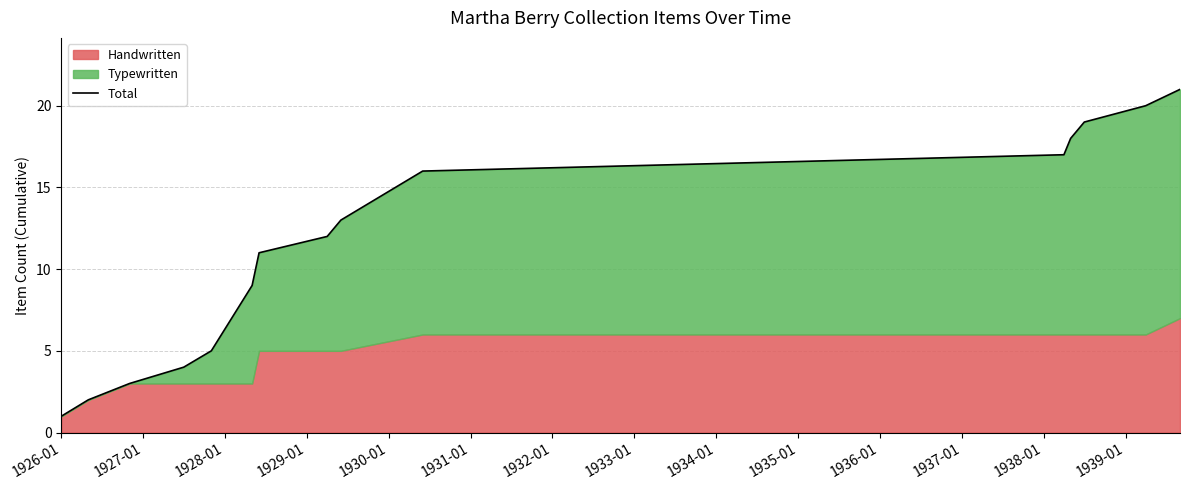

What value does the data have at 1939-01, to the nearest 5?

20